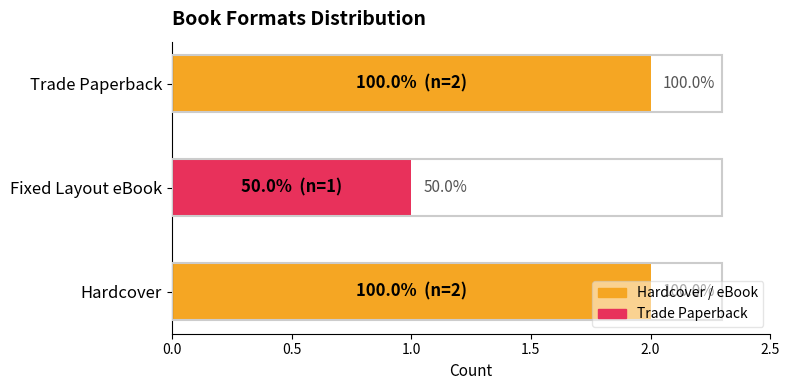

True or false: the data shows 1 at Trade Paperback.

False